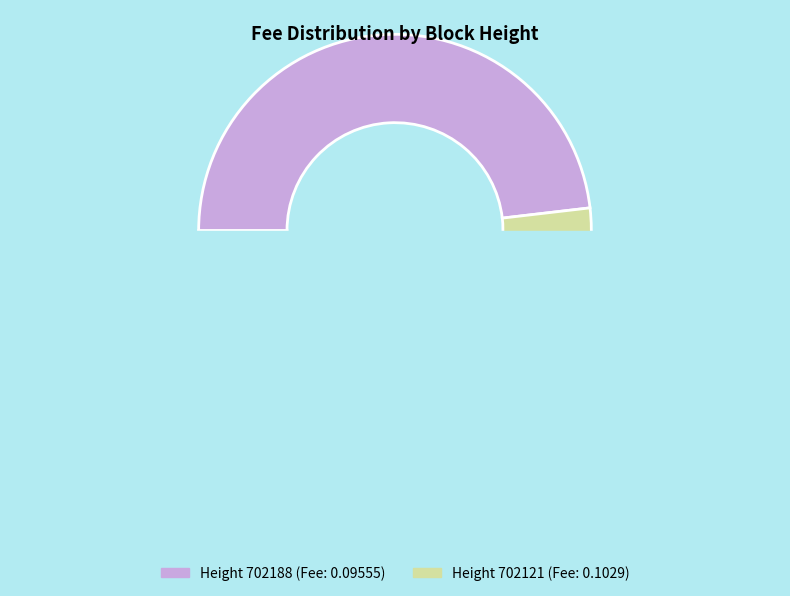

Do 702188 and 702121 together represent more than half of the pie?

Yes